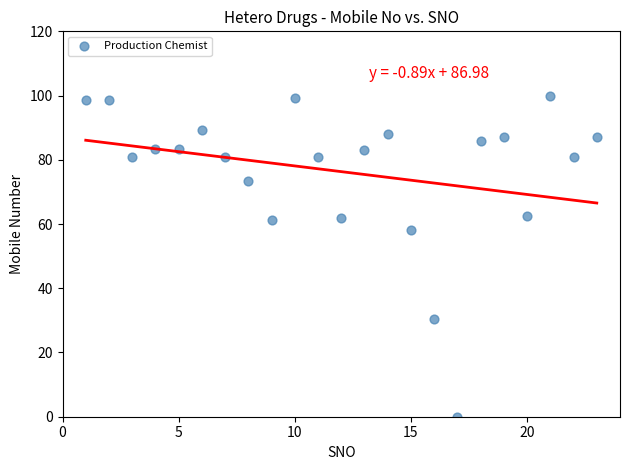

What is the range of Y values (max minus min)?

100.0